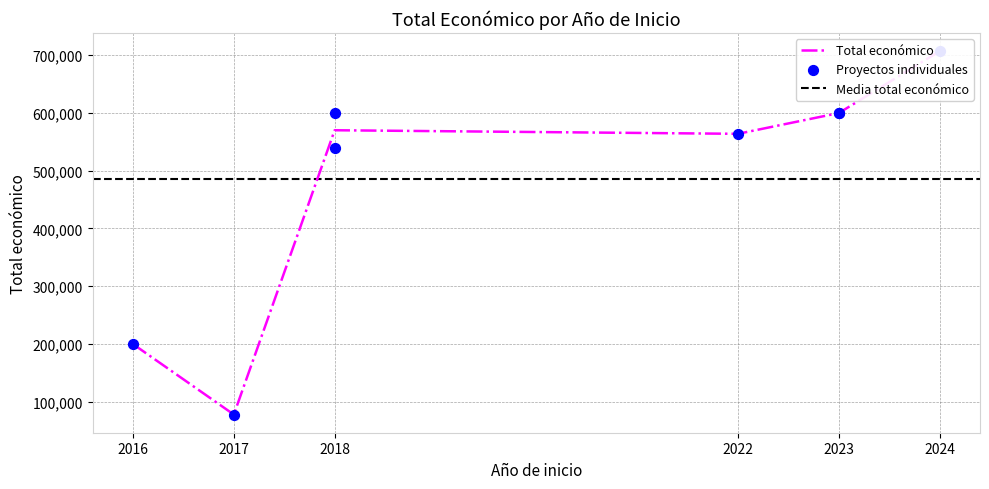

What is the ratio of the value at 2023 to the value at 2018?

1.0